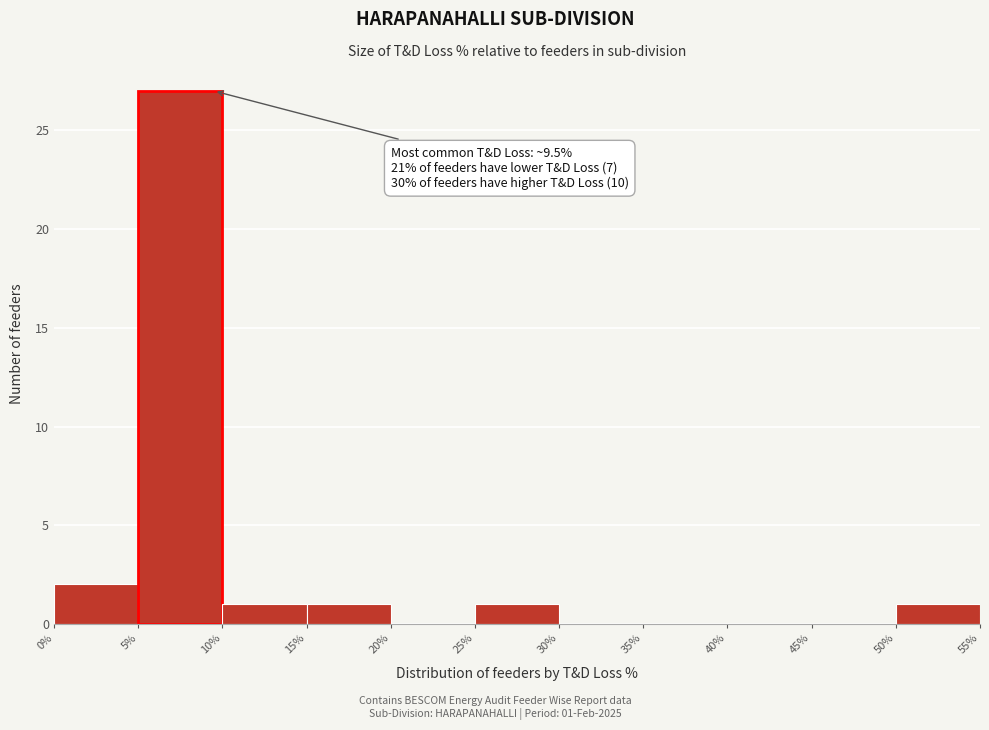

Which range on the x-axis has the tallest bar?

5% to 10%